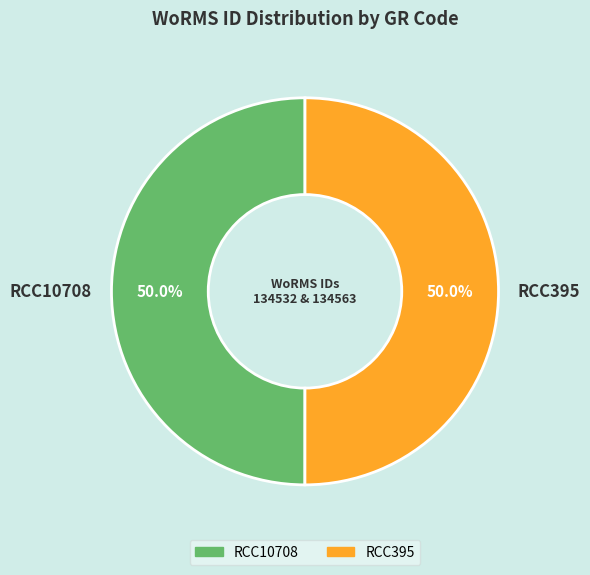

Is it true that RCC10708 is 64% of the pie?

False